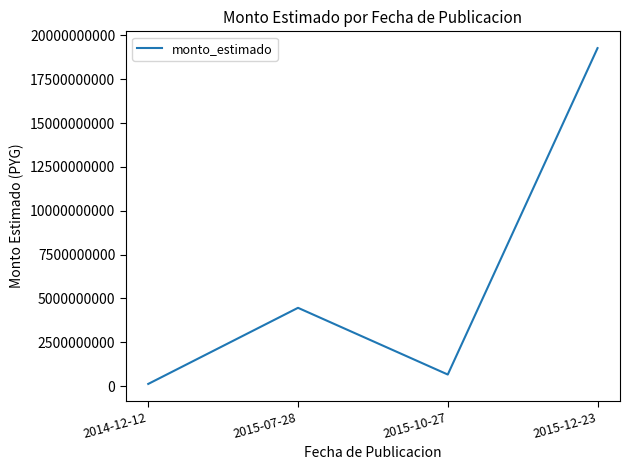

What is the approximate value at 2015-10-27?

657500000